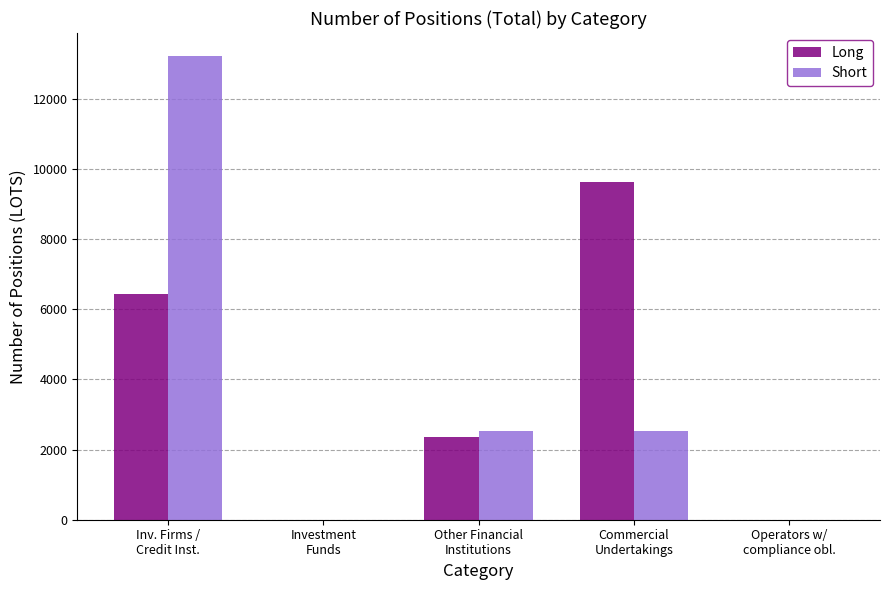

Between Inv. Firms /
Credit Inst. and Commercial
Undertakings, which series saw the biggest shift?

Short